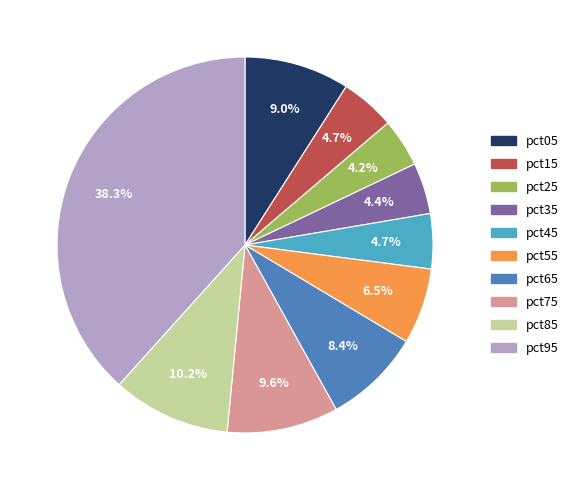

Count the number of slices in the pie.

10